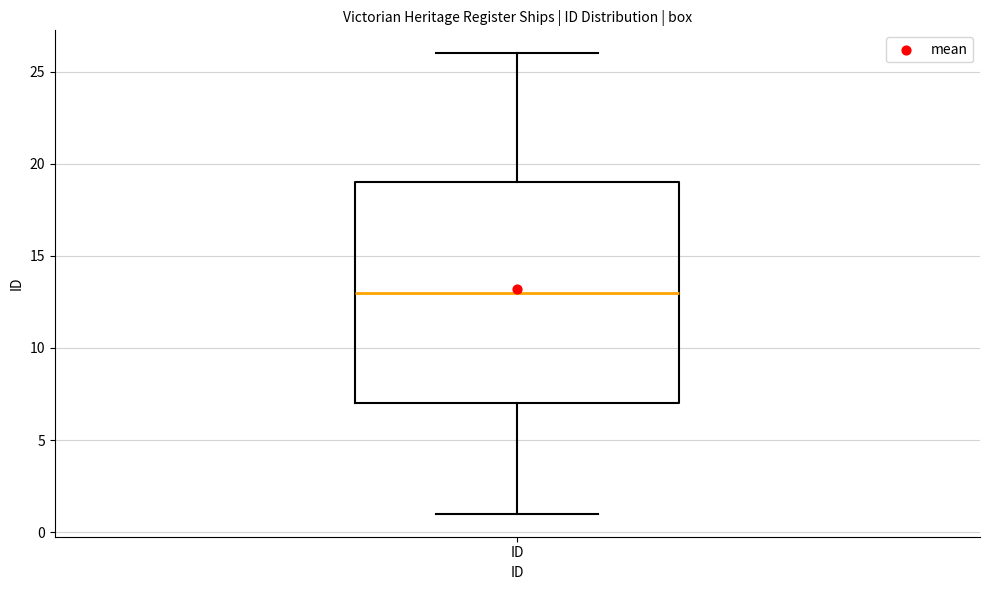

Transcribe this box plot: give where the median line is, the range the box spans, and where the two whiskers end, as read against the y-axis. The values are not printed on the chart, so give them approximately, as read against the axis.

median 13, box 7 to 19, whiskers 1 to 26